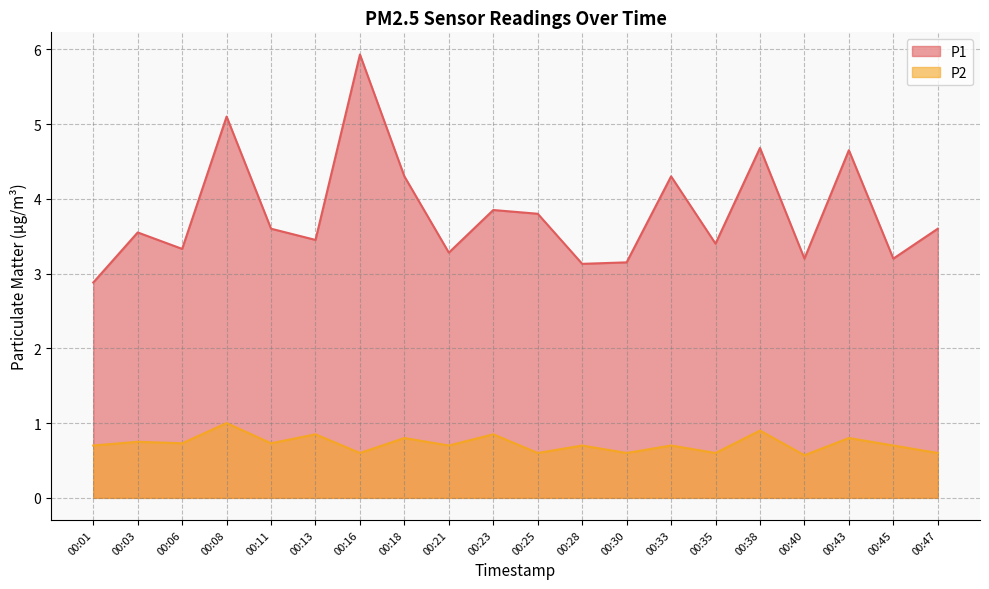

Is it true that P1 equals 5.1 at 00:08?

True